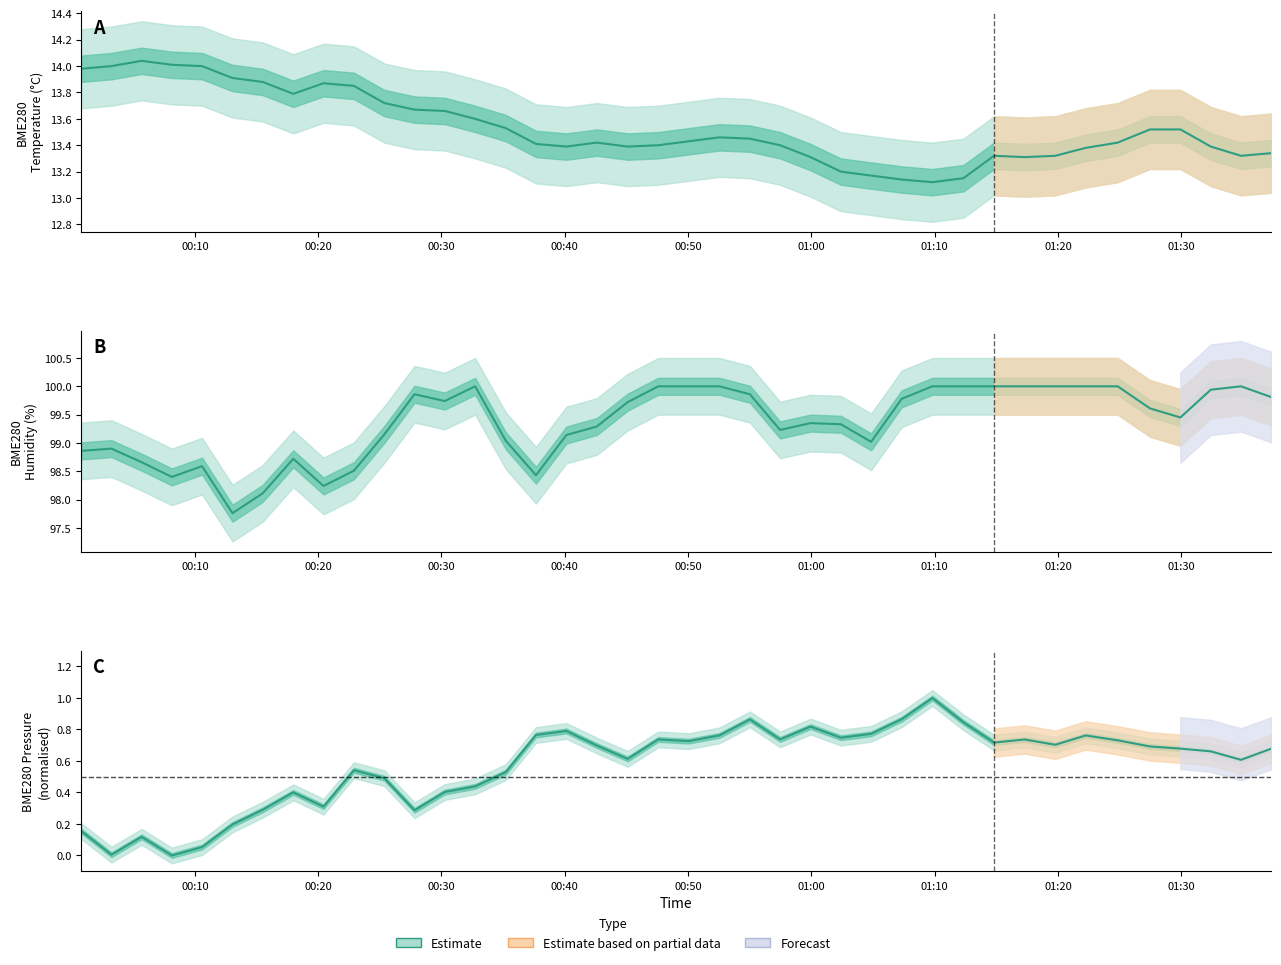

Reading right to left, extract all data points from this chart.

BME280_temperature: 2021/09/01 01:37:18=13.3	2021/09/01 01:34:51=13.3	2021/09/01 01:32:24=13.4	2021/09/01 01:29:56=13.5	2021/09/01 01:27:28=13.5	2021/09/01 01:24:51=13.4	2021/09/01 01:22:15=13.4	2021/09/01 01:19:47=13.3	2021/09/01 01:17:18=13.3	2021/09/01 01:14:49=13.3	2021/09/01 01:12:20=13.2	2021/09/01 01:09:49=13.1	2021/09/01 01:07:20=13.1	2021/09/01 01:04:51=13.2	2021/09/01 01:02:24=13.2	2021/09/01 00:59:56=13.3	2021/09/01 00:57:28=13.4	2021/09/01 00:55:01=13.4	2021/09/01 00:52:33=13.5	2021/09/01 00:50:03=13.4	2021/09/01 00:47:35=13.4	2021/09/01 00:45:06=13.4	2021/09/01 00:42:36=13.4	2021/09/01 00:40:08=13.4	2021/09/01 00:37:40=13.4	2021/09/01 00:35:13=13.5	2021/09/01 00:32:44=13.6	2021/09/01 00:30:16=13.7	2021/09/01 00:27:49=13.7	2021/09/01 00:25:22=13.7	2021/09/01 00:22:54=13.8	2021/09/01 00:20:26=13.9	2021/09/01 00:17:59=13.8	2021/09/01 00:15:30=13.9	2021/09/01 00:13:03=13.9	2021/09/01 00:10:35=14.0	2021/09/01 00:08:08=14.0	2021/09/01 00:05:41=14.0	2021/09/01 00:03:14=14.0	2021/09/01 00:00:47=14.0
BME280_humidity: 2021/09/01 01:37:18=99.8	2021/09/01 01:34:51=100.0	2021/09/01 01:32:24=99.9	2021/09/01 01:29:56=99.5	2021/09/01 01:27:28=99.6	2021/09/01 01:24:51=100.0	2021/09/01 01:22:15=100.0	2021/09/01 01:19:47=100.0	2021/09/01 01:17:18=100.0	2021/09/01 01:14:49=100.0	2021/09/01 01:12:20=100.0	2021/09/01 01:09:49=100.0	2021/09/01 01:07:20=99.8	2021/09/01 01:04:51=99.0	2021/09/01 01:02:24=99.3	2021/09/01 00:59:56=99.3	2021/09/01 00:57:28=99.2	2021/09/01 00:55:01=99.9	2021/09/01 00:52:33=100.0	2021/09/01 00:50:03=100.0	2021/09/01 00:47:35=100.0	2021/09/01 00:45:06=99.7	2021/09/01 00:42:36=99.3	2021/09/01 00:40:08=99.1	2021/09/01 00:37:40=98.4	2021/09/01 00:35:13=99.0	2021/09/01 00:32:44=100.0	2021/09/01 00:30:16=99.7	2021/09/01 00:27:49=99.9	2021/09/01 00:25:22=99.2	2021/09/01 00:22:54=98.5	2021/09/01 00:20:26=98.2	2021/09/01 00:17:59=98.7	2021/09/01 00:15:30=98.1	2021/09/01 00:13:03=97.8	2021/09/01 00:10:35=98.6	2021/09/01 00:08:08=98.4	2021/09/01 00:05:41=98.7	2021/09/01 00:03:14=98.9	2021/09/01 00:00:47=98.9
BME280_pressure_kPa: 2021/09/01 01:37:18=0.7	2021/09/01 01:34:51=0.6	2021/09/01 01:32:24=0.7	2021/09/01 01:29:56=0.7	2021/09/01 01:27:28=0.7	2021/09/01 01:24:51=0.7	2021/09/01 01:22:15=0.8	2021/09/01 01:19:47=0.7	2021/09/01 01:17:18=0.7	2021/09/01 01:14:49=0.7	2021/09/01 01:12:20=0.8	2021/09/01 01:09:49=1.0	2021/09/01 01:07:20=0.9	2021/09/01 01:04:51=0.8	2021/09/01 01:02:24=0.7	2021/09/01 00:59:56=0.8	2021/09/01 00:57:28=0.7	2021/09/01 00:55:01=0.9	2021/09/01 00:52:33=0.8	2021/09/01 00:50:03=0.7	2021/09/01 00:47:35=0.7	2021/09/01 00:45:06=0.6	2021/09/01 00:42:36=0.7	2021/09/01 00:40:08=0.8	2021/09/01 00:37:40=0.8	2021/09/01 00:35:13=0.5	2021/09/01 00:32:44=0.4	2021/09/01 00:30:16=0.4	2021/09/01 00:27:49=0.3	2021/09/01 00:25:22=0.5	2021/09/01 00:22:54=0.5	2021/09/01 00:20:26=0.3	2021/09/01 00:17:59=0.4	2021/09/01 00:15:30=0.3	2021/09/01 00:13:03=0.2	2021/09/01 00:10:35=0.1	2021/09/01 00:08:08=0.0	2021/09/01 00:05:41=0.1	2021/09/01 00:03:14=0.0	2021/09/01 00:00:47=0.2